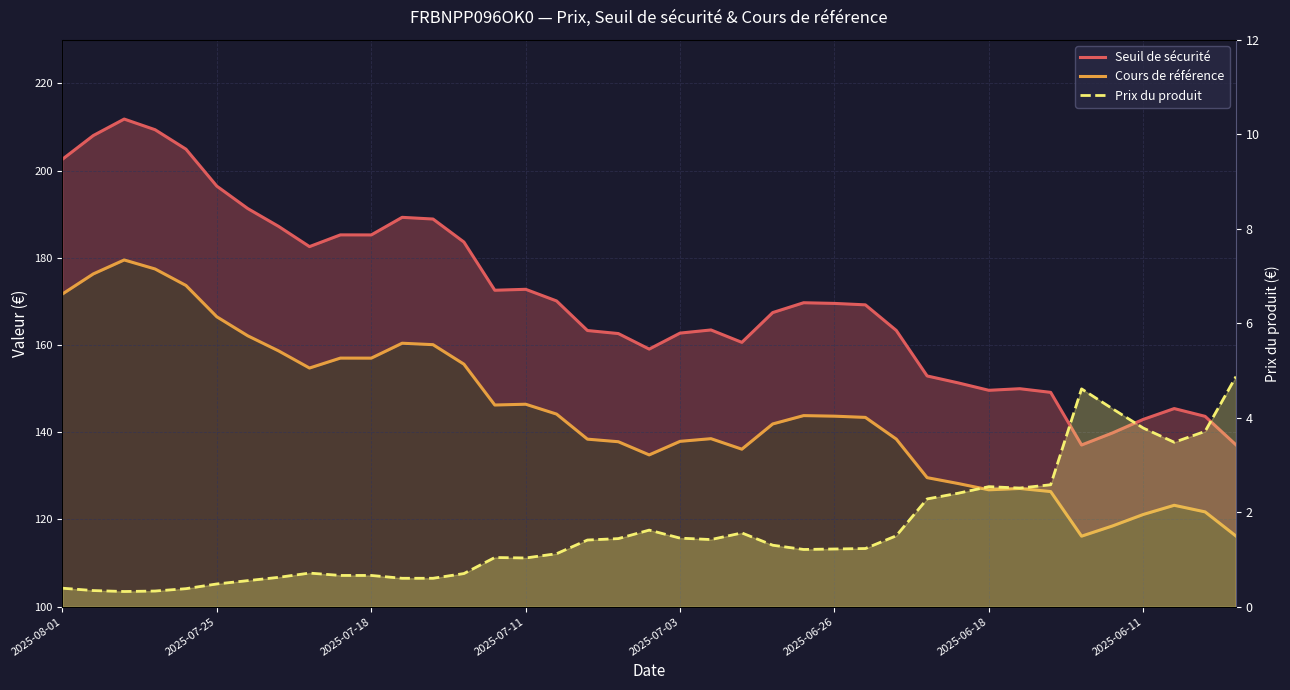

In Cours de référence, how many points are higher than both neighbors (excluding endpoints)?

8